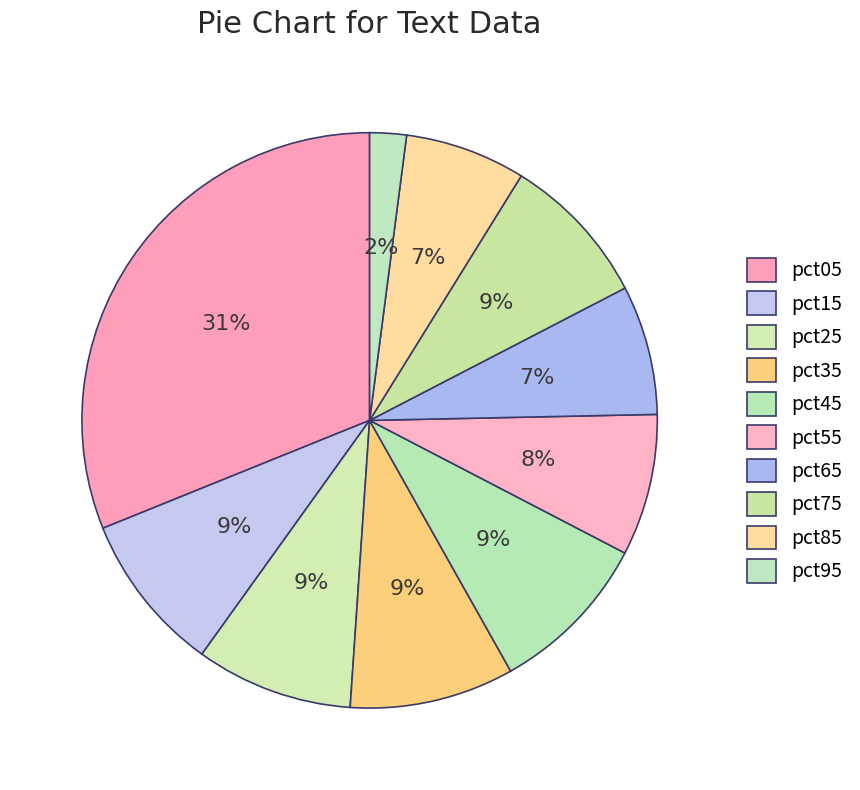

How many segments does this pie chart have?

10